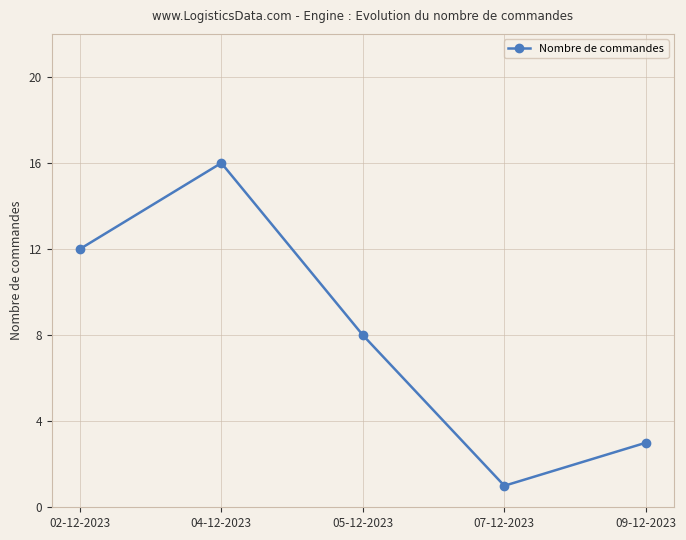

The chart shows a value of 16 at 04-12-2023. True or false?

True